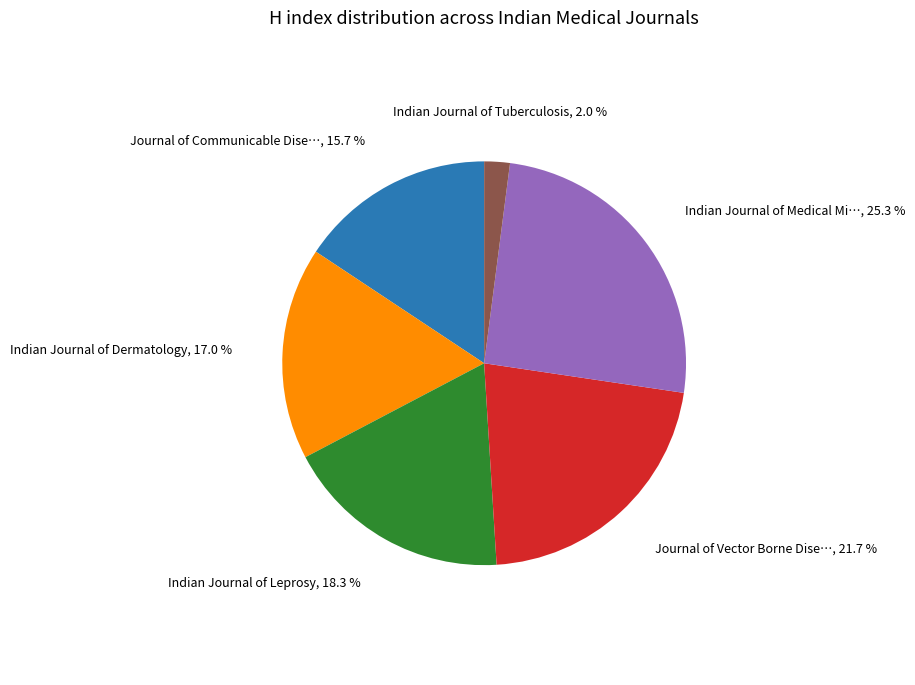

Count the number of slices in the pie.

6